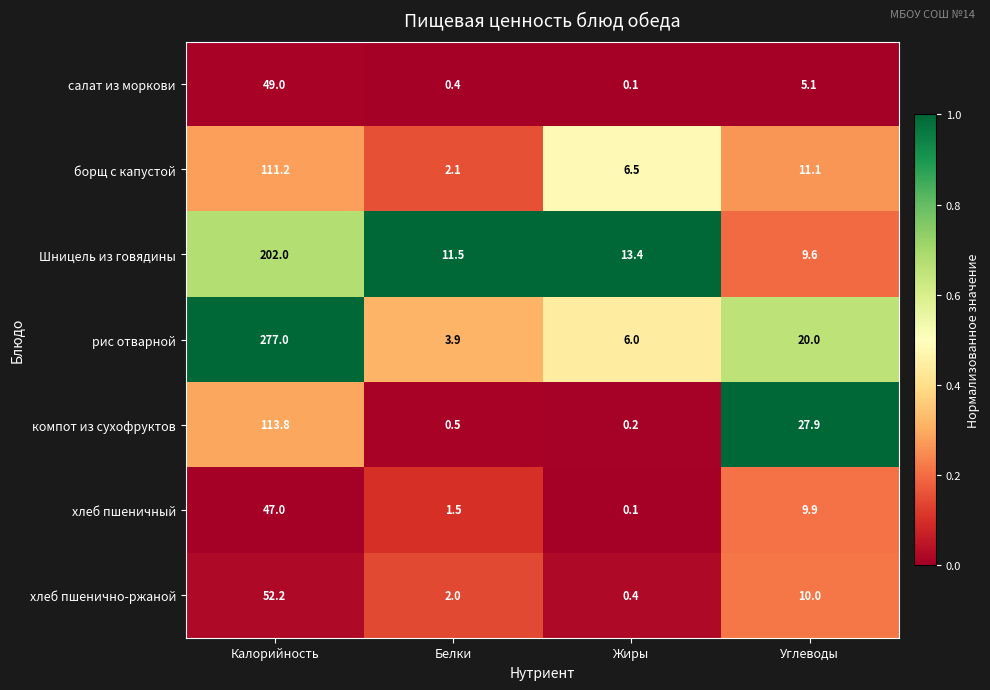

Reading left to right, list all the values displayed in this chart.

салат из моркови: Калорийность=49.0	Белки=0.4	Жиры=0.1	Углеводы=5.1
борщ с капустой: Калорийность=111.2	Белки=2.1	Жиры=6.5	Углеводы=11.1
Шницель из говядины: Калорийность=202.0	Белки=11.5	Жиры=13.4	Углеводы=9.6
рис отварной: Калорийность=277.0	Белки=3.9	Жиры=6.0	Углеводы=20.0
компот из сухофруктов: Калорийность=113.8	Белки=0.5	Жиры=0.2	Углеводы=27.9
хлеб пшеничный: Калорийность=47.0	Белки=1.5	Жиры=0.1	Углеводы=9.9
хлеб пшенично-ржаной: Калорийность=52.2	Белки=2.0	Жиры=0.4	Углеводы=10.0